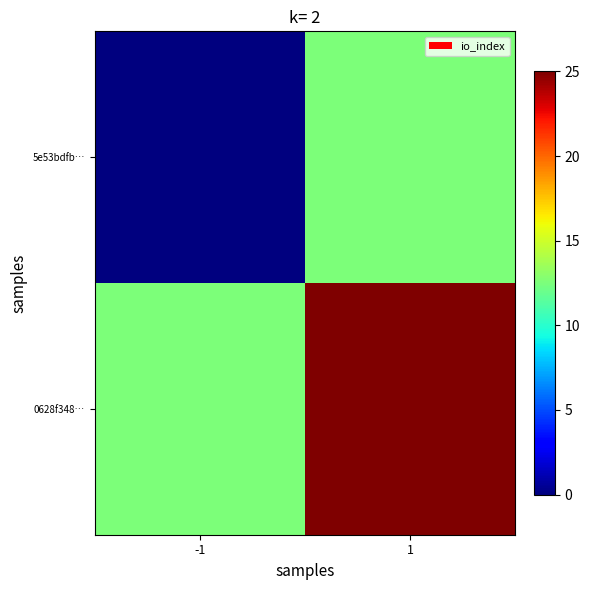

Rank the series by their maximum value, from lowest to highest.

5e53bdfb…, 0628f348…